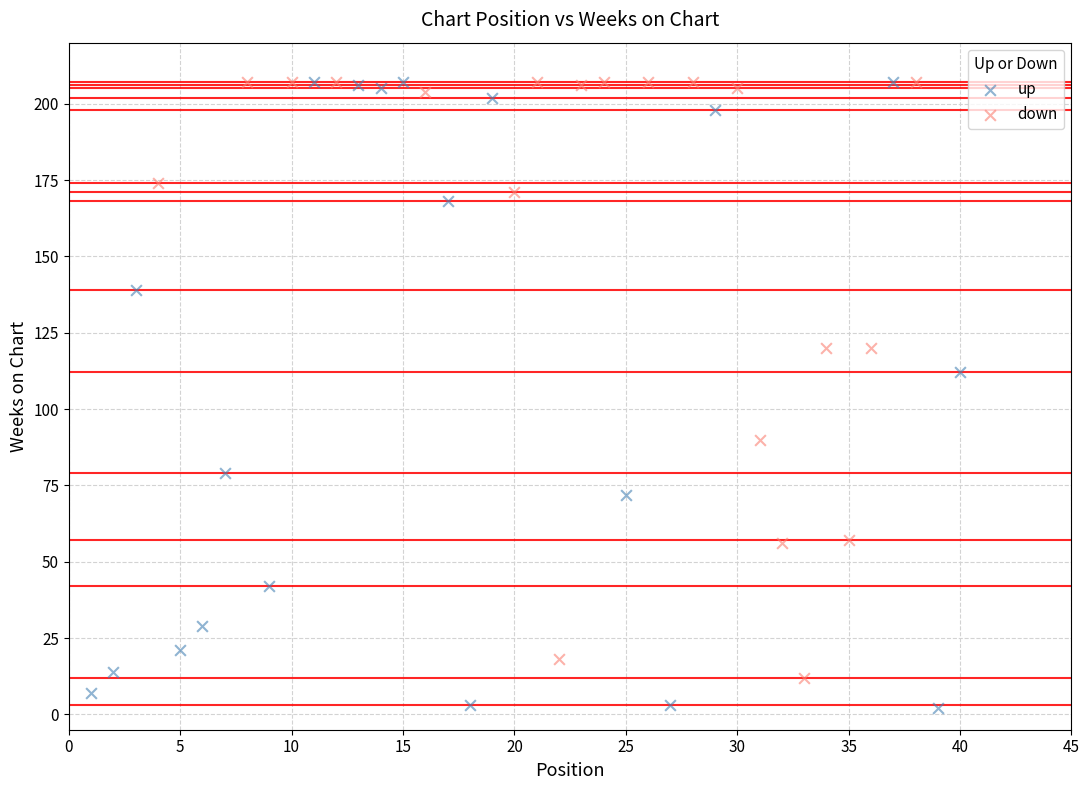

Which series reaches the minimum Y coordinate?

up